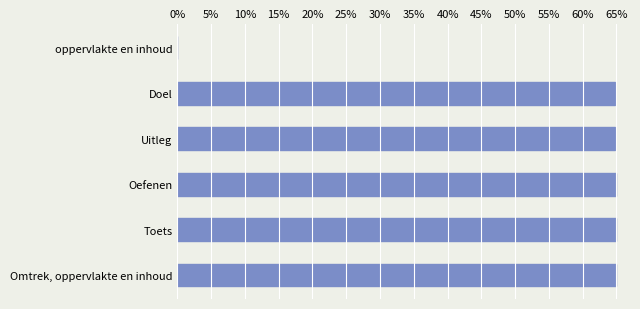

What is the sum of all values?

324.5